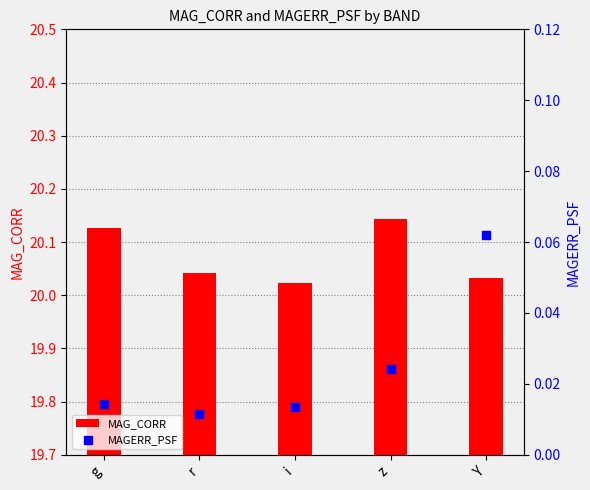

What are all the series names shown in the legend?

MAG_CORR, MAGERR_PSF